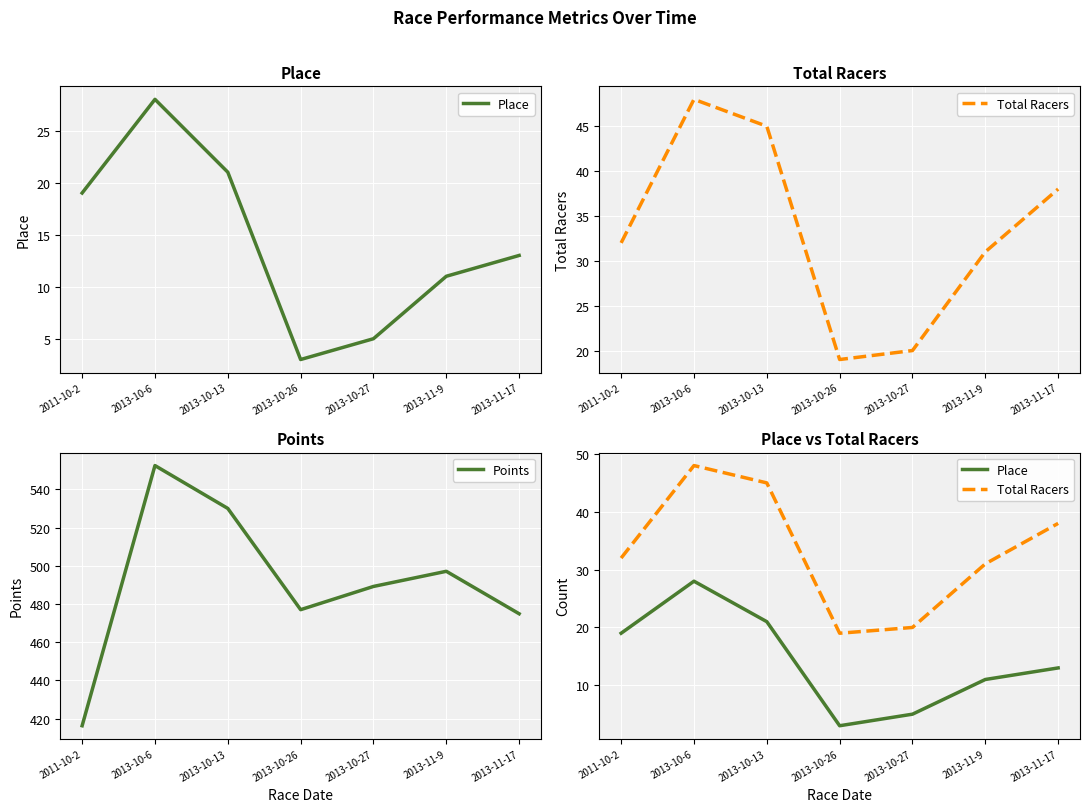

Is it true that Total Racers equals 32.9 at 2013-10-6?

False